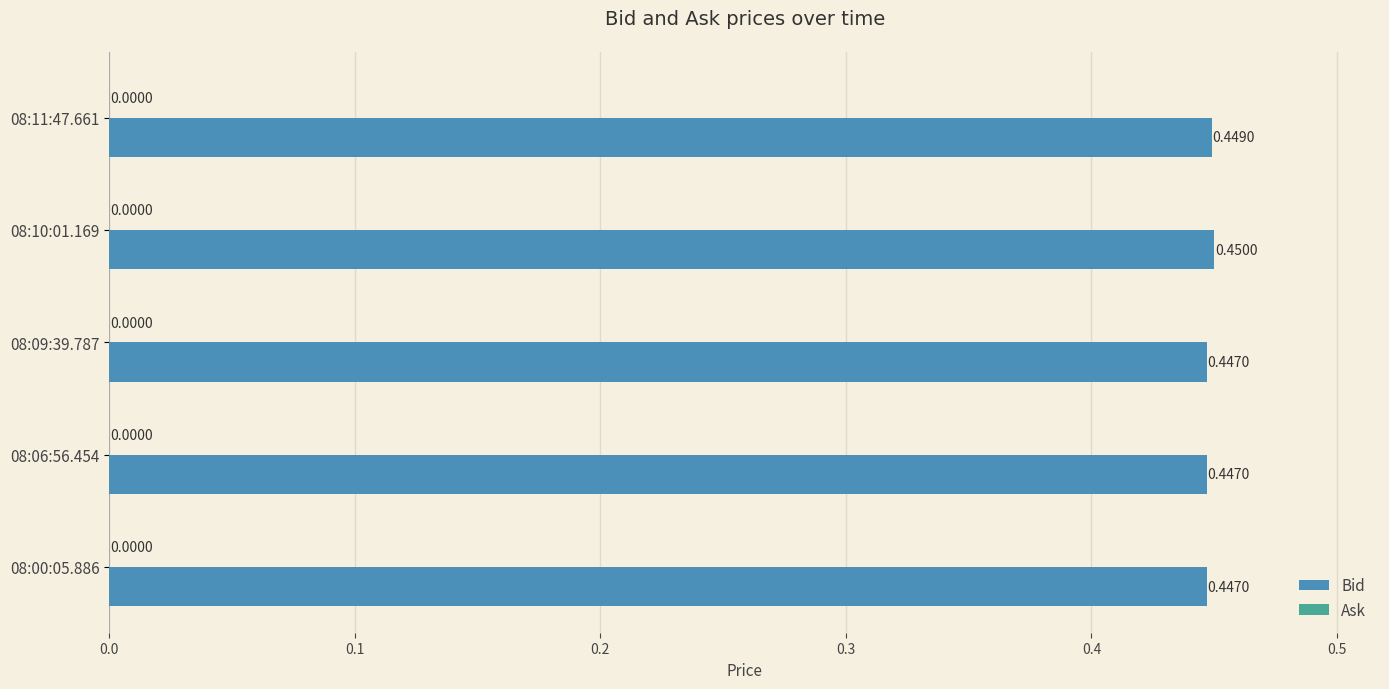

Which label corresponds to the largest value in the chart?

08:10:01.169